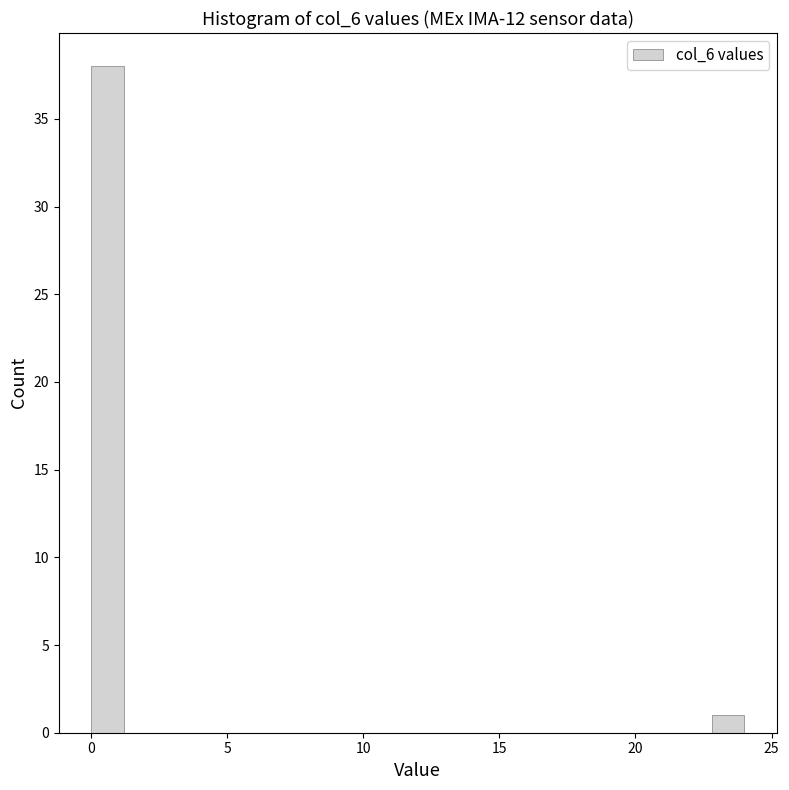

Around what value on the x-axis is the tallest bar? Give the approximate position of its centre, as read against the axis.

0.5